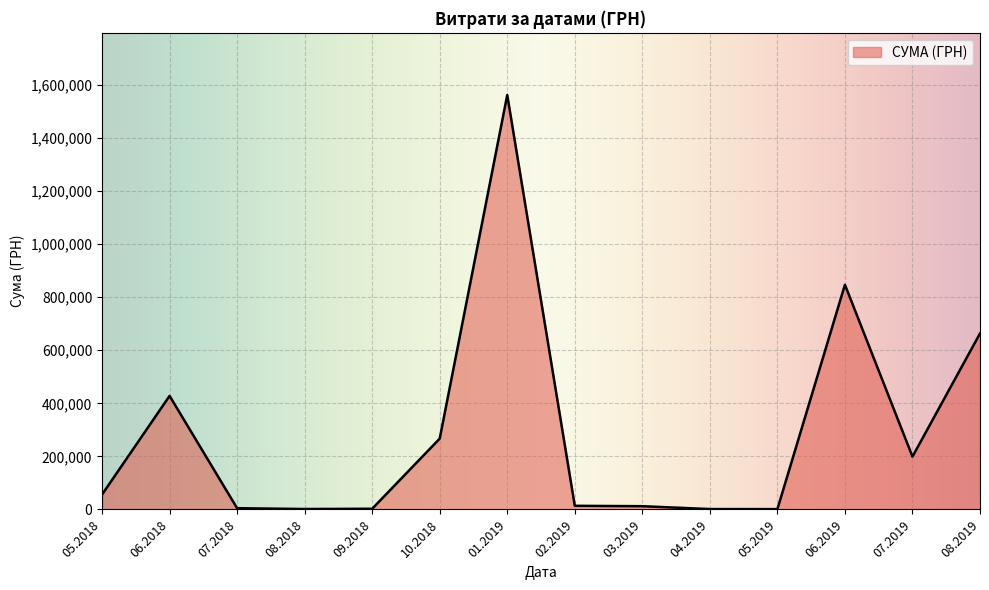

What is the greatest value displayed?

1562241.6